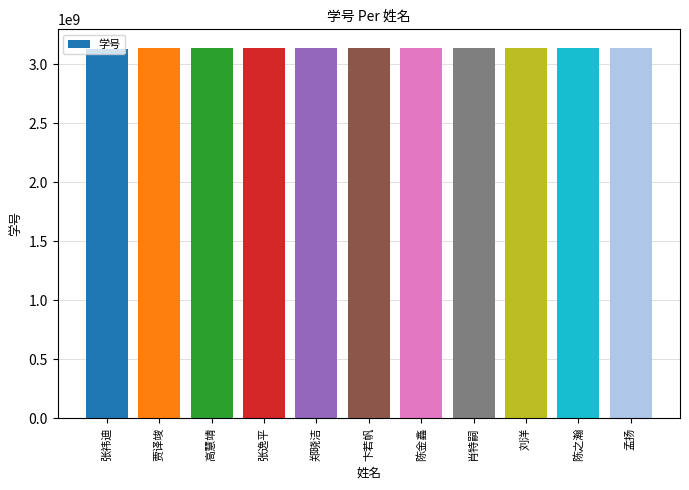

What is the difference between the maximum and minimum values?

10004848